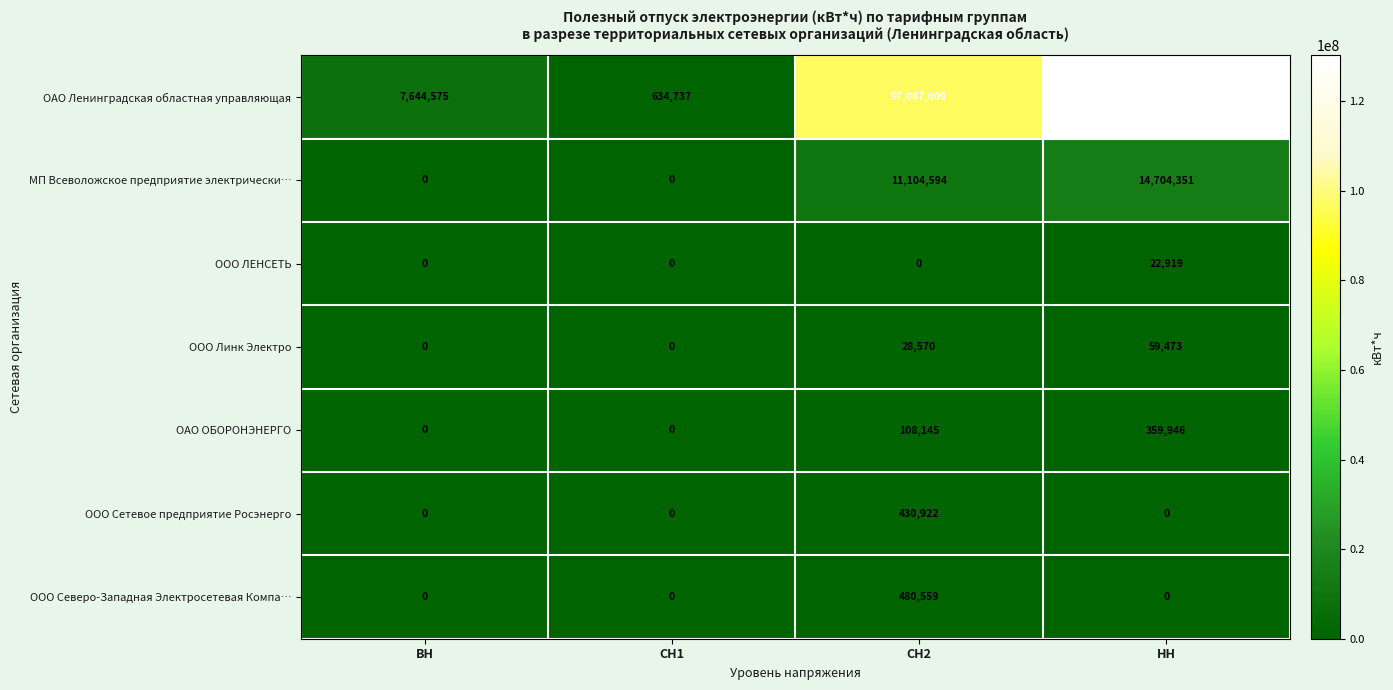

Reading left to right, list all the values displayed in this chart.

ОАО Ленинградская областная управляющая: 7644575	634737	97047009	130200586
МП Всеволожское предприятие электрически…: 0	0	11104594	14704351
ООО ЛЕНСЕТЬ: 0	0	0	22919
ООО Линк Электро: 0	0	28570	59473
ОАО ОБОРОНЭНЕРГО: 0	0	108145	359946
ООО Сетевое предприятие Росэнерго: 0	0	430922	0
ООО Северо-Западная Электросетевая Компа…: 0	0	480559	0